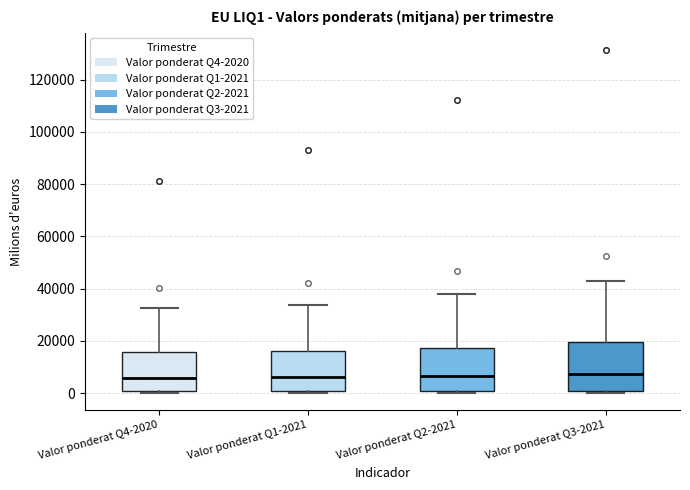

Reading left to right, transcribe this box plot: for each box, give where its median line is, the range the box spans, and where its two whiskers end, as read against the y-axis. The values are not printed on the chart, so give them approximately, as read against the axis.

Valor ponderat Q4-2020: median 6000, box 0 to 16000, whiskers 0 (just below the box's lower edge) to 32000
Valor ponderat Q1-2021: median 6000, box 0 to 16000, whiskers 0 (just below the box's lower edge) to 34000
Valor ponderat Q2-2021: median 6000, box 0 to 18000, whiskers 0 (just below the box's lower edge) to 38000
Valor ponderat Q3-2021: median 8000, box 0 to 20000, whiskers 0 to 42000